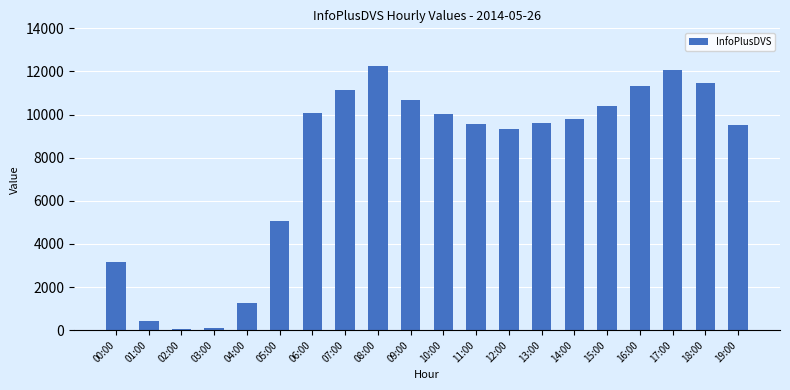

Between 14:00 and 08:00, which is larger?

08:00